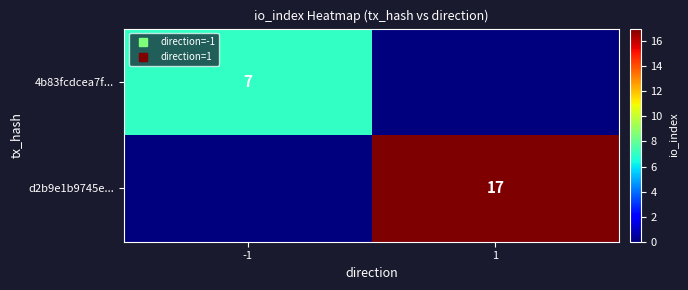

Where is 4b83fcdcea7f... nearest to the value 3?

1